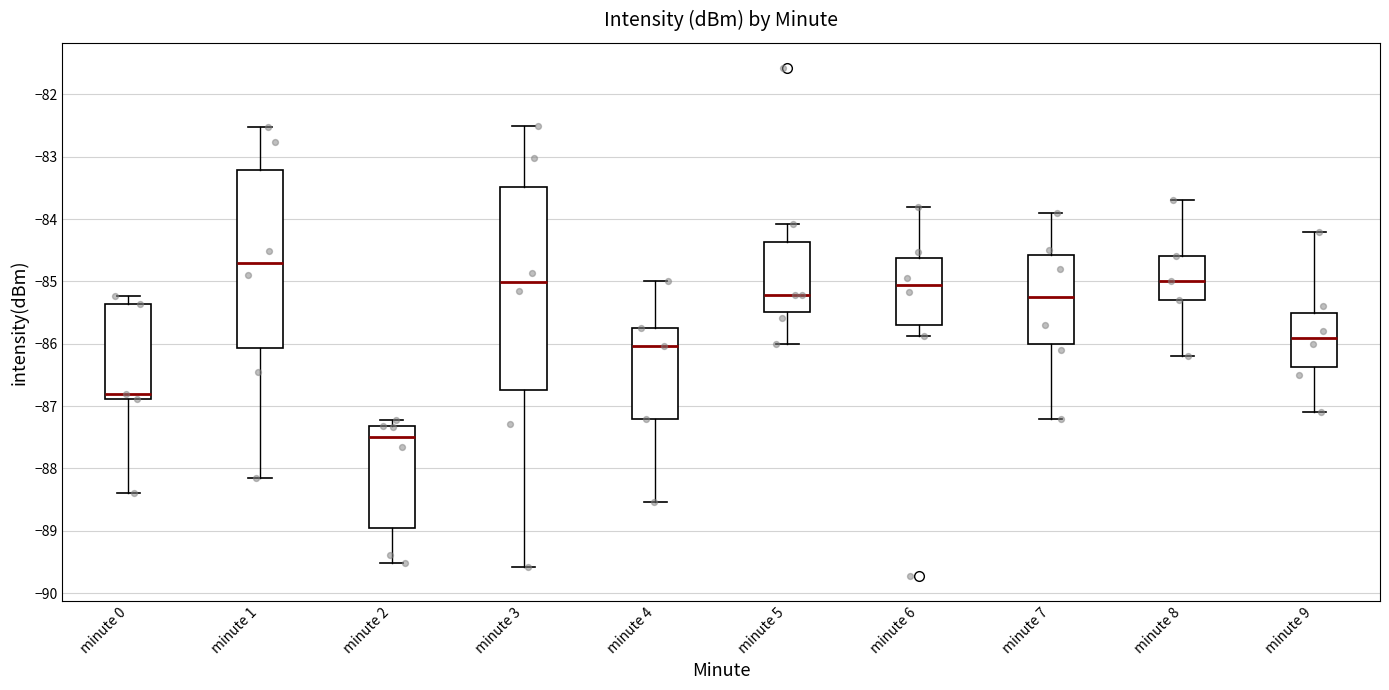

Where does the median line of the box for minute 9 sit on the y-axis? The values are not printed on the chart, so give them approximately, as read against the axis.

-85.9